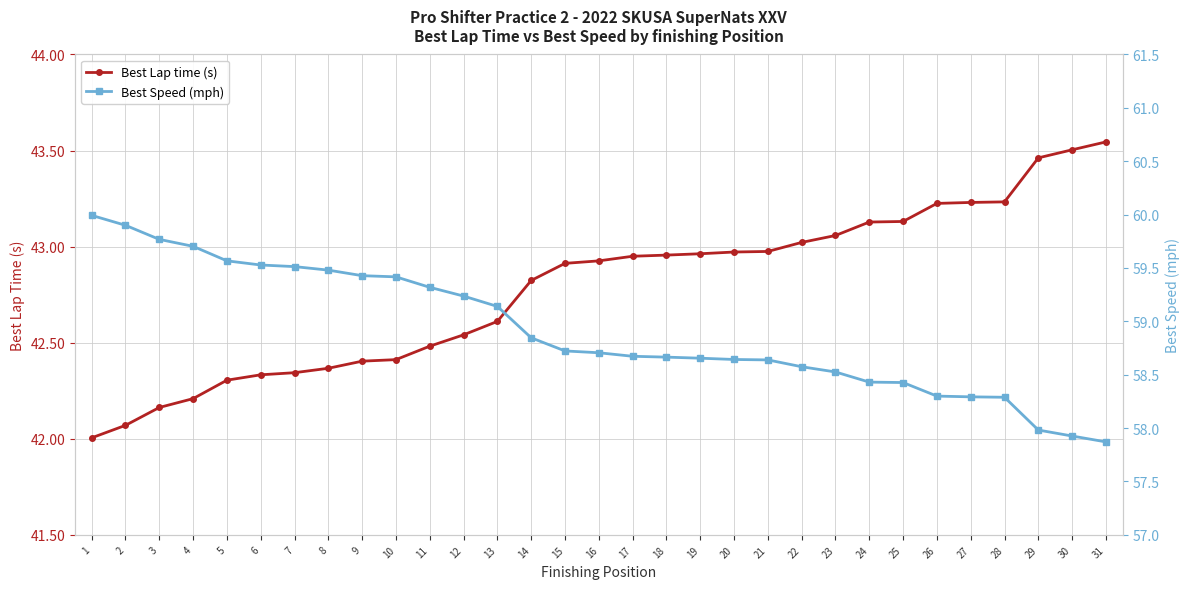

True or false: Best Lap time (s) and Best Speed (mph) intersect in this chart.

False